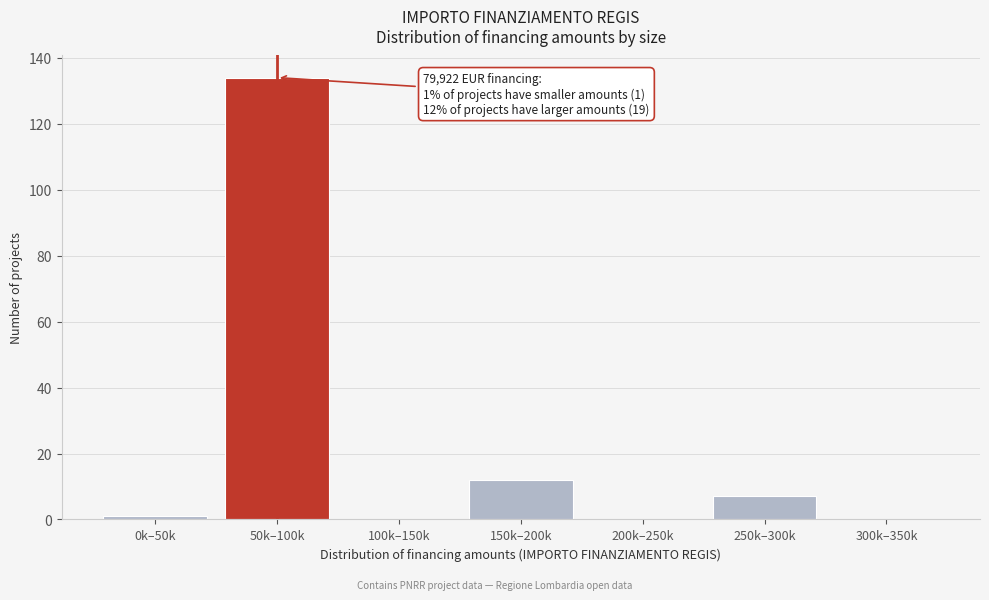

Reading left to right, extract all data points from this chart.

0k–50k=1	50k–100k=134	100k–150k=0	150k–200k=12	200k–250k=0	250k–300k=7	300k–350k=0